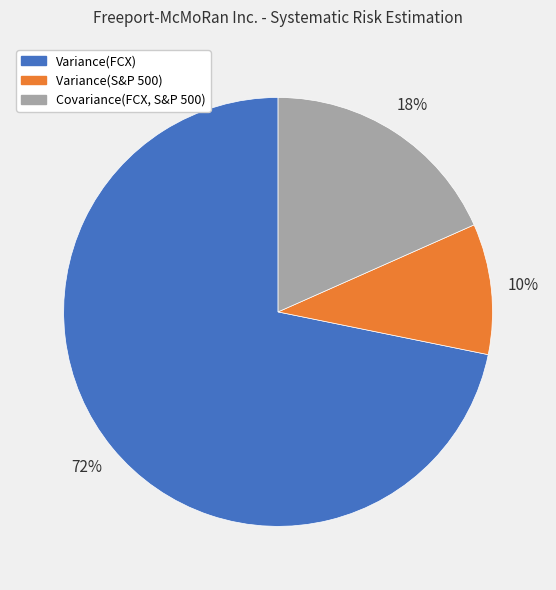

How many slices are in this pie chart?

3